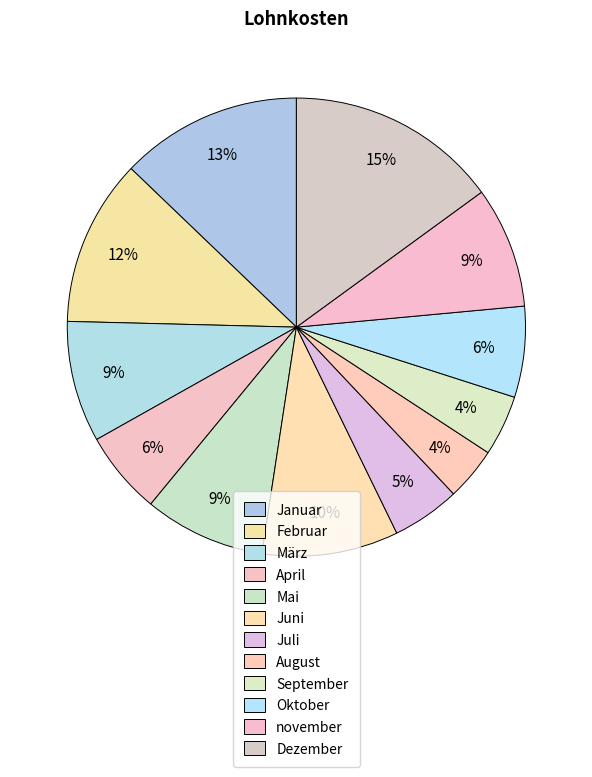

Does november account for over 50% of the chart?

No